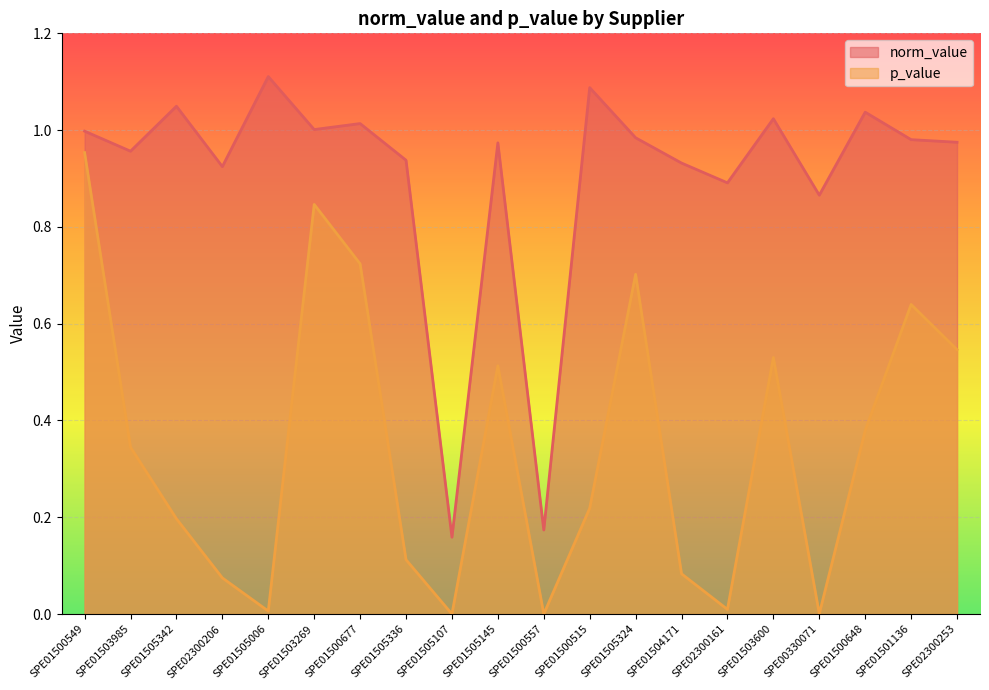

Where is the first local maximum for p_value?

SPE01503269